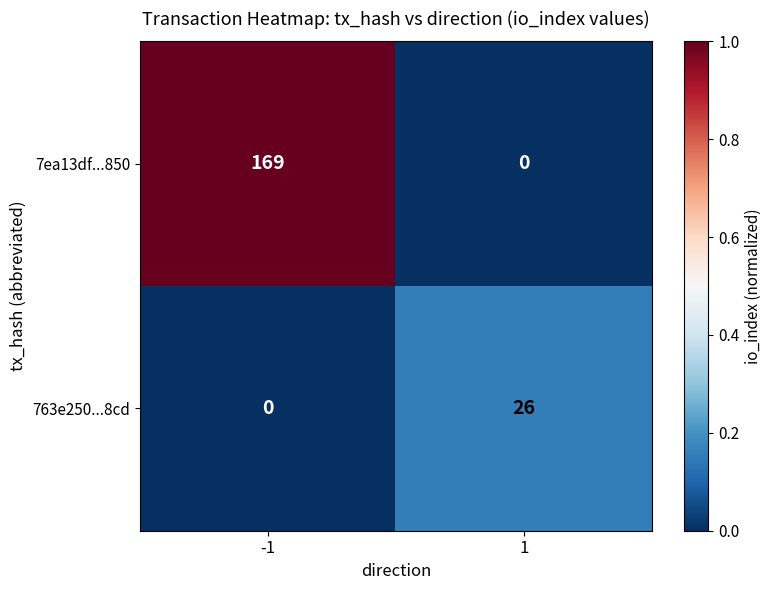

What is the difference between the highest and lowest values at -1?

169